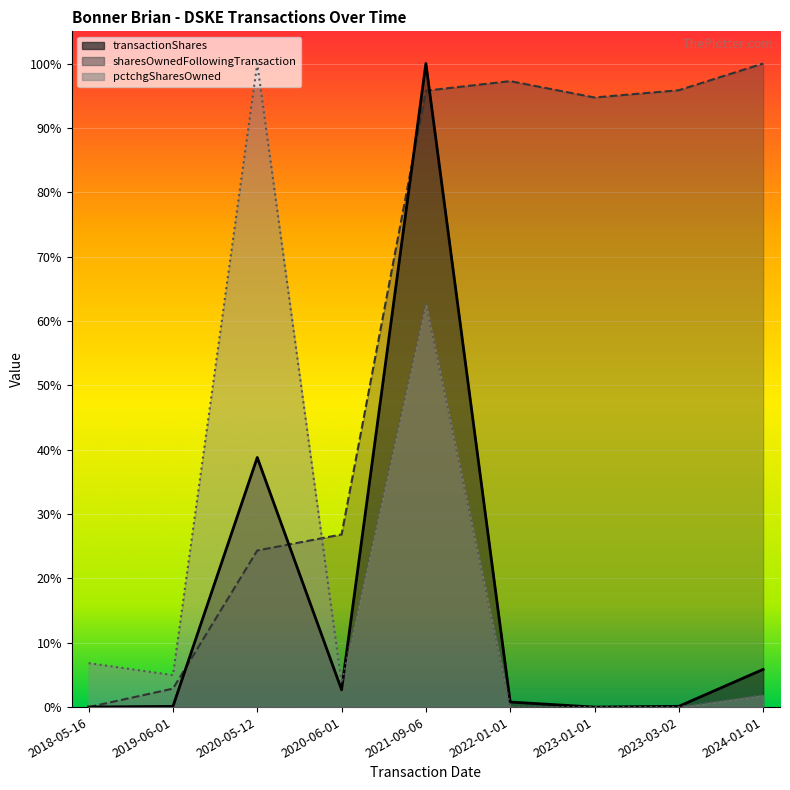

At how many categories does at least one series exceed 0?

9